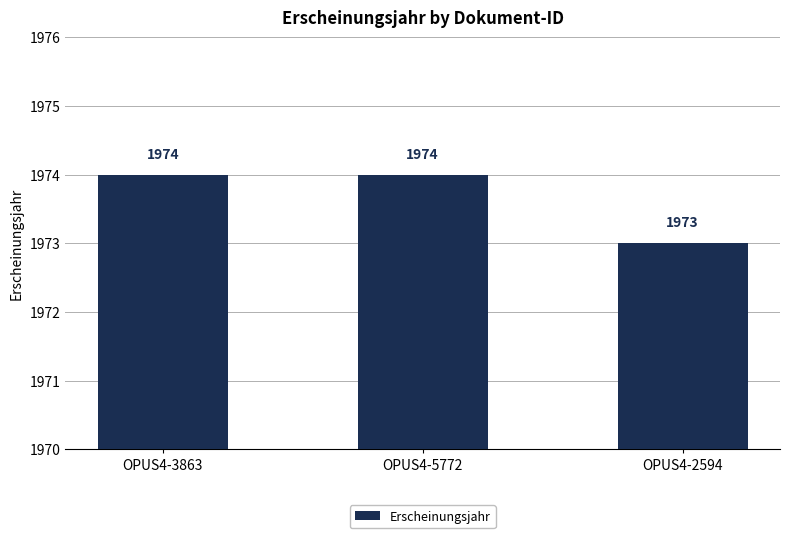

Does the chart contain stacked bars?

No